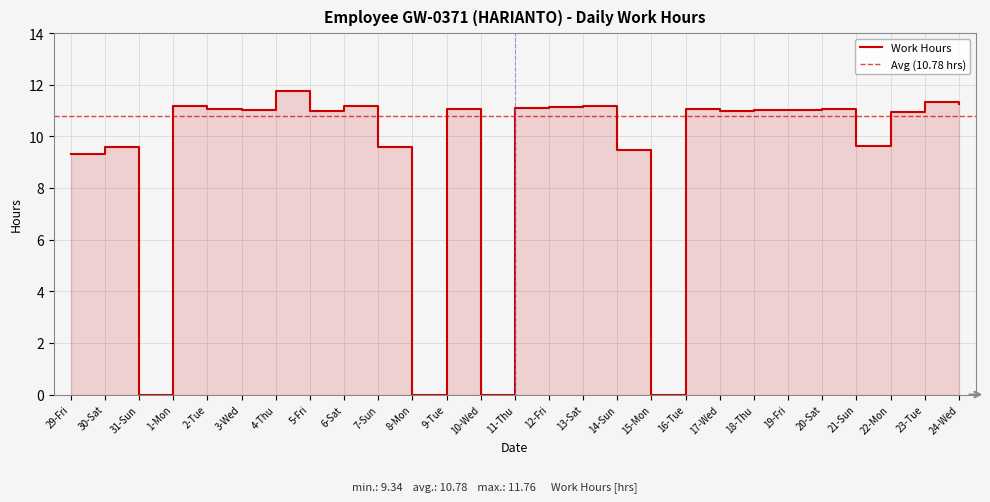

How many points are lower than both their immediate neighbors (excluding endpoints)?

8